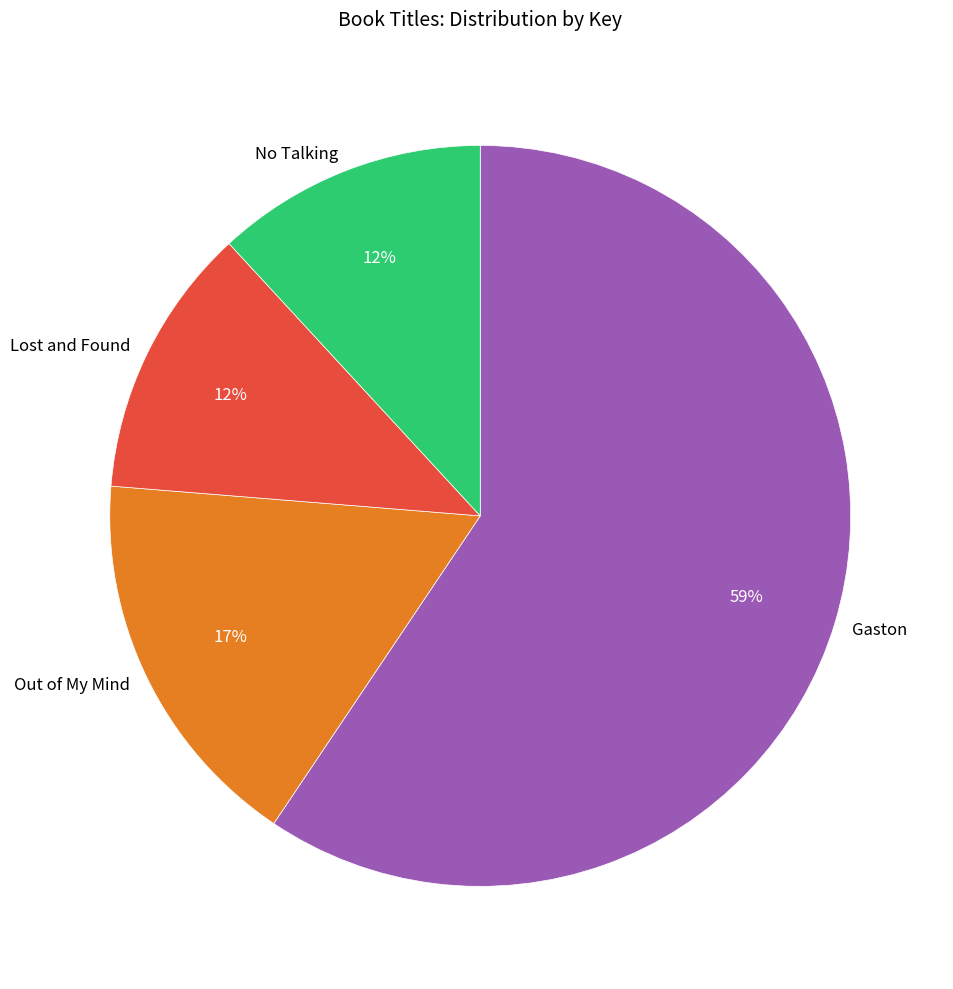

How many segments does this pie chart have?

4